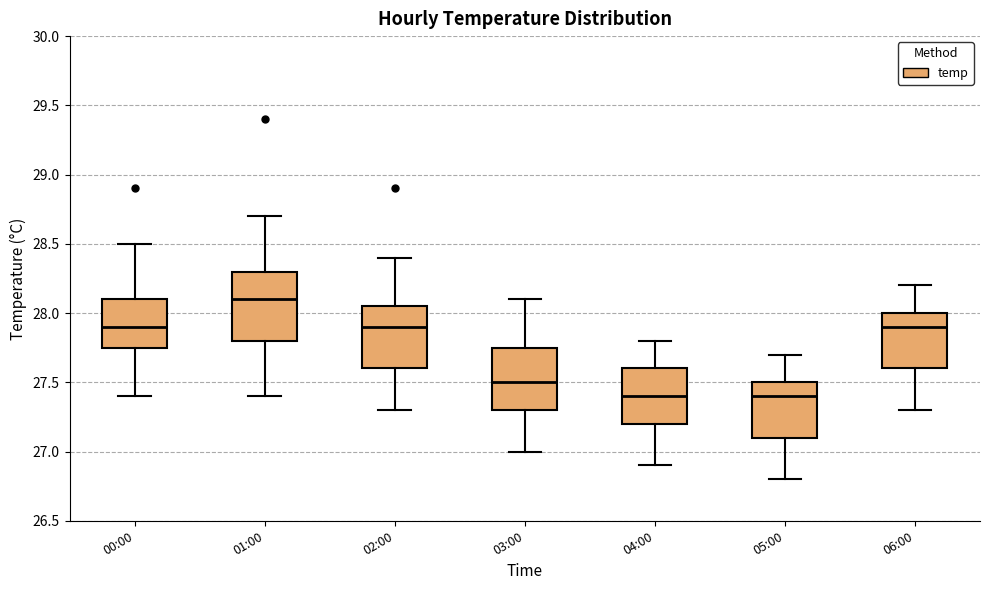

Reading left to right, read every box against the y-axis: the position of its median line, the range the box covers, and the ends of its whiskers. The values are not printed on the chart, so give them approximately, as read against the axis.

00:00: median 27.90, box 27.75 to 28.10, whiskers 27.40 to 28.50
01:00: median 28.10, box 27.80 to 28.30, whiskers 27.40 to 28.70
02:00: median 27.90, box 27.60 to 28.05, whiskers 27.30 to 28.40
03:00: median 27.50, box 27.30 to 27.75, whiskers 27.00 to 28.10
04:00: median 27.40, box 27.20 to 27.60, whiskers 26.90 to 27.80
05:00: median 27.40, box 27.10 to 27.50, whiskers 26.80 to 27.70
06:00: median 27.90, box 27.60 to 28.00, whiskers 27.30 to 28.20